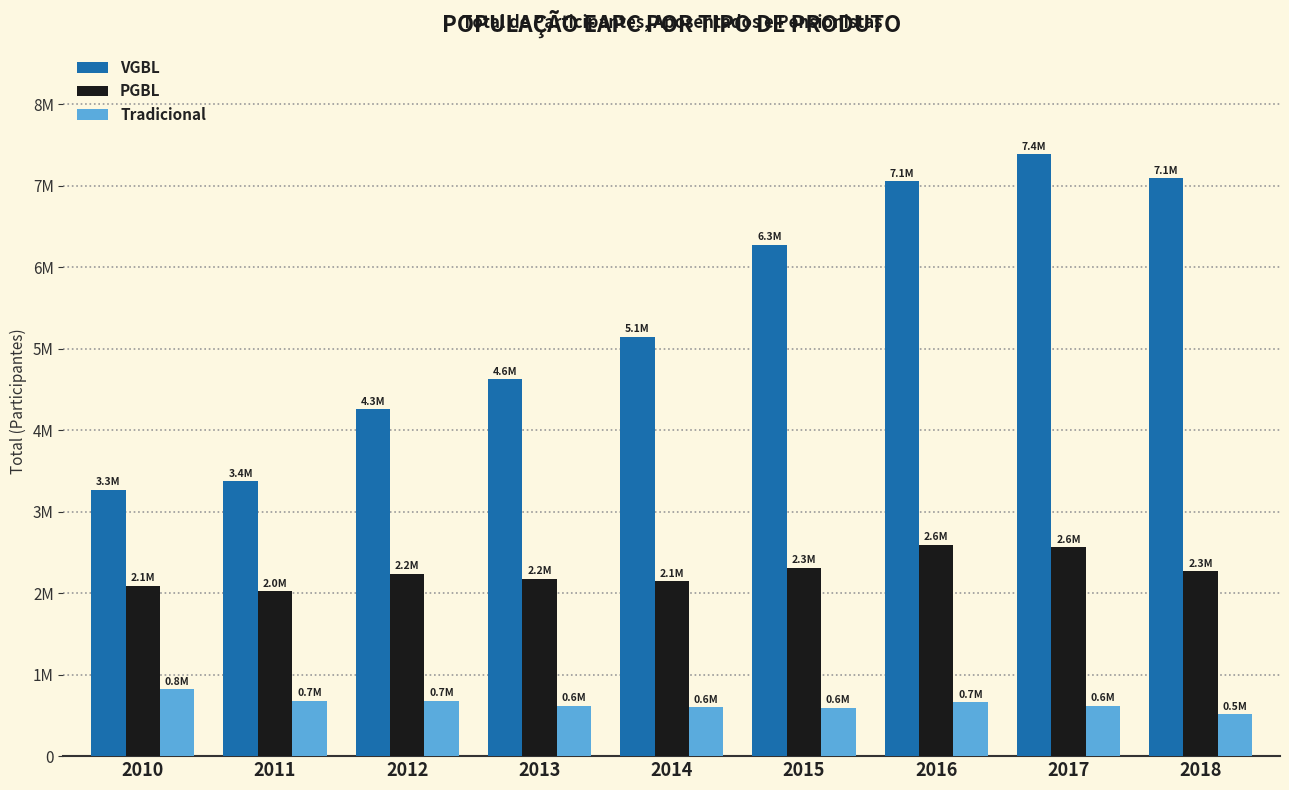

What are all the series names shown in the legend?

VGBL, PGBL, Tradicional